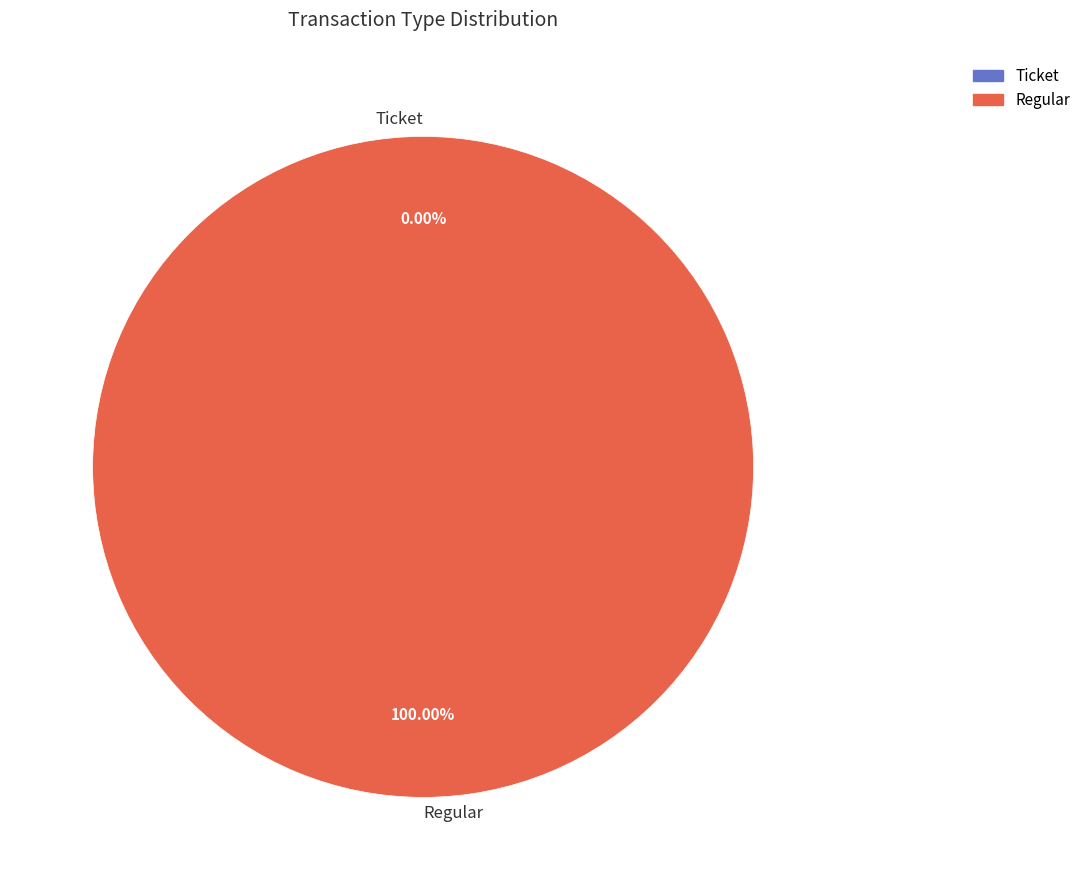

Which slice is the smallest?

Ticket